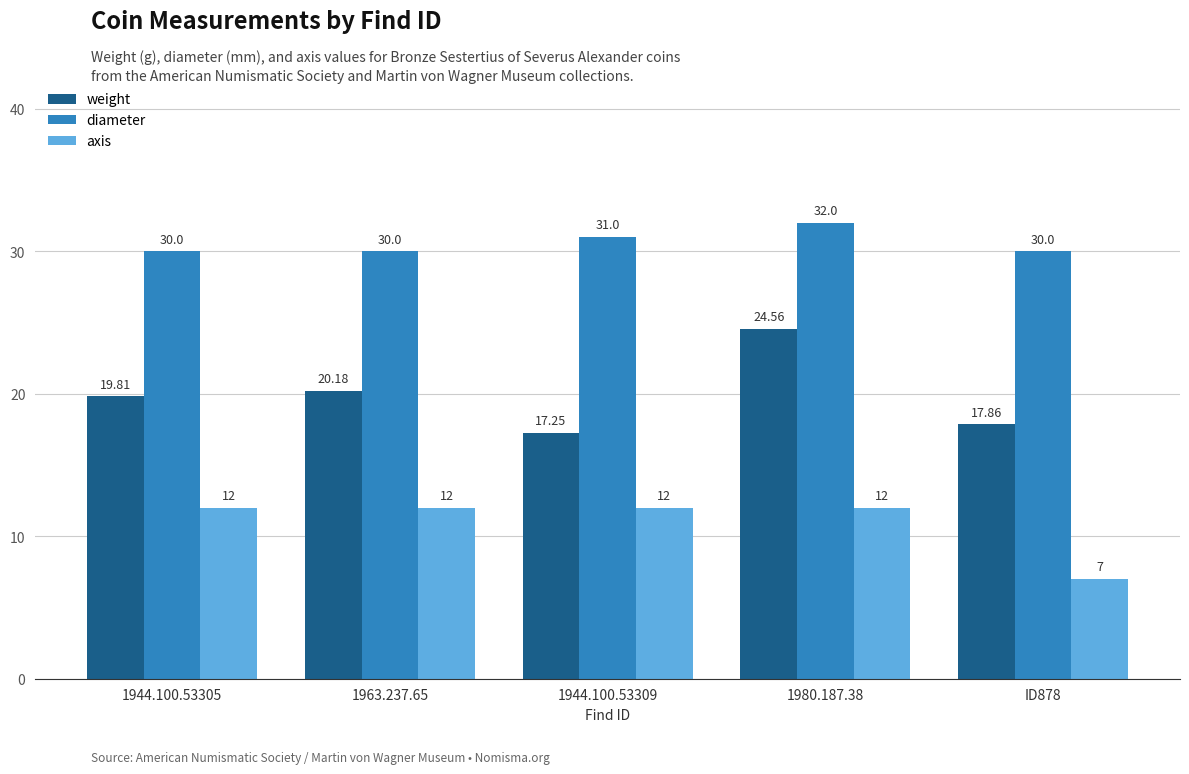

Rank the categories by weight value from lowest to highest.

1944.100.53309, ID878, 1944.100.53305, 1963.237.65, 1980.187.38